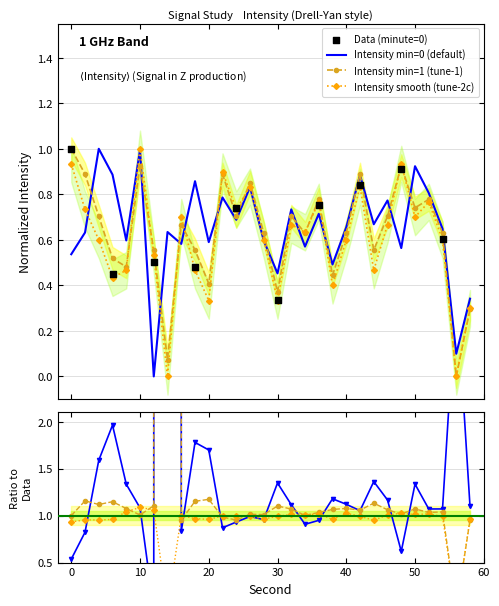

Which series contains the highest Y value?

intensity_min0